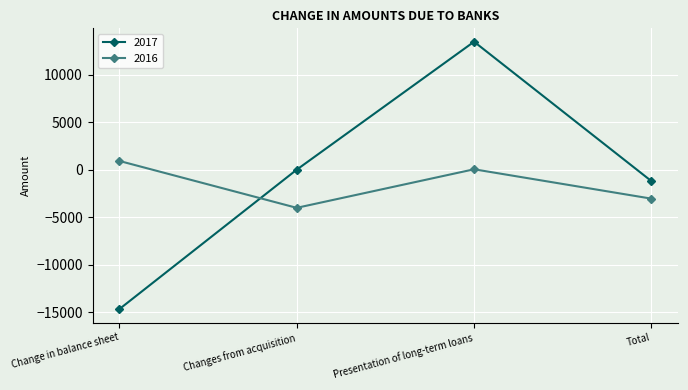

Rank the series by their maximum value, from highest to lowest.

2017, 2016